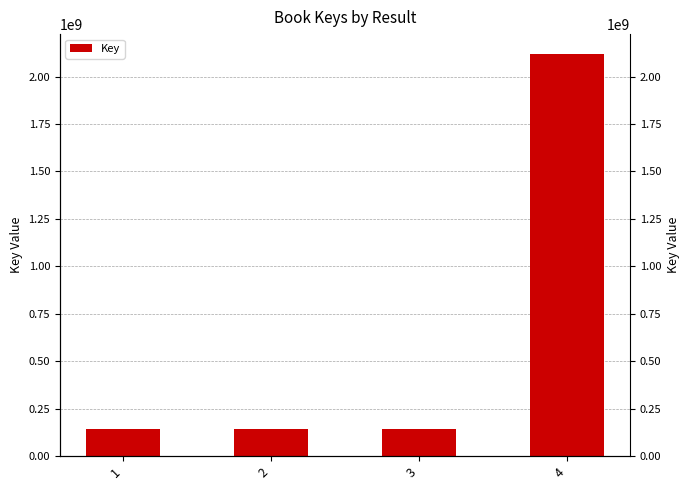

Reading left to right, transcribe all the data shown in this chart.

140488229	140485482	140488886	2117870764